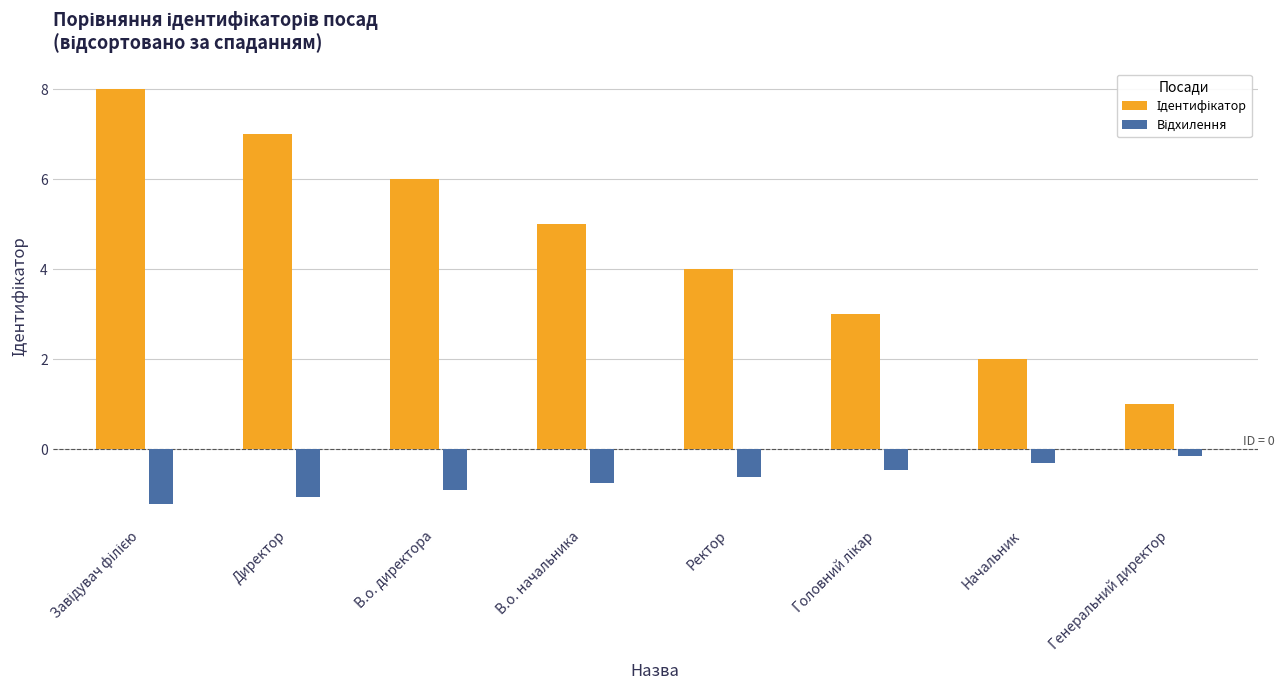

What is the minimum value shown in the chart?

-1.2